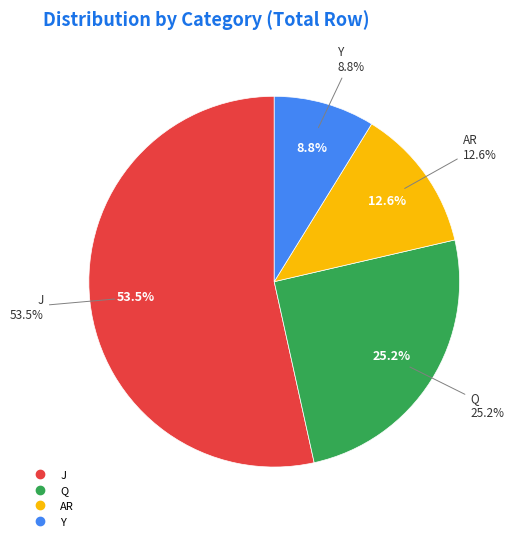

What is the majority slice?

J